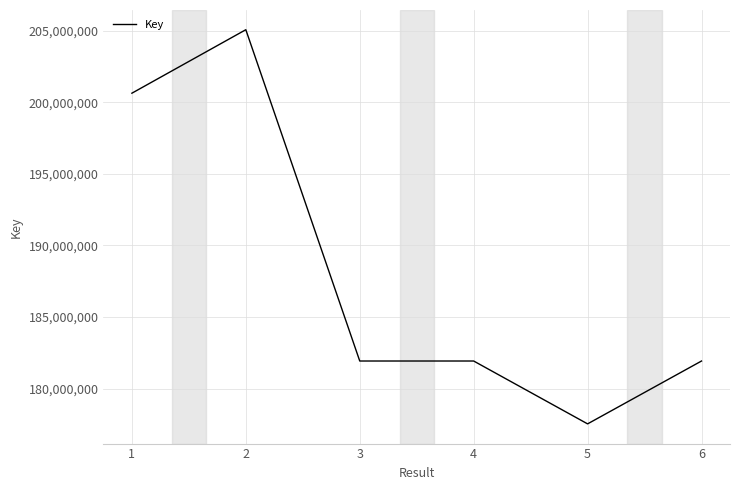

What is the change in value from 1 to 4?

-18706318